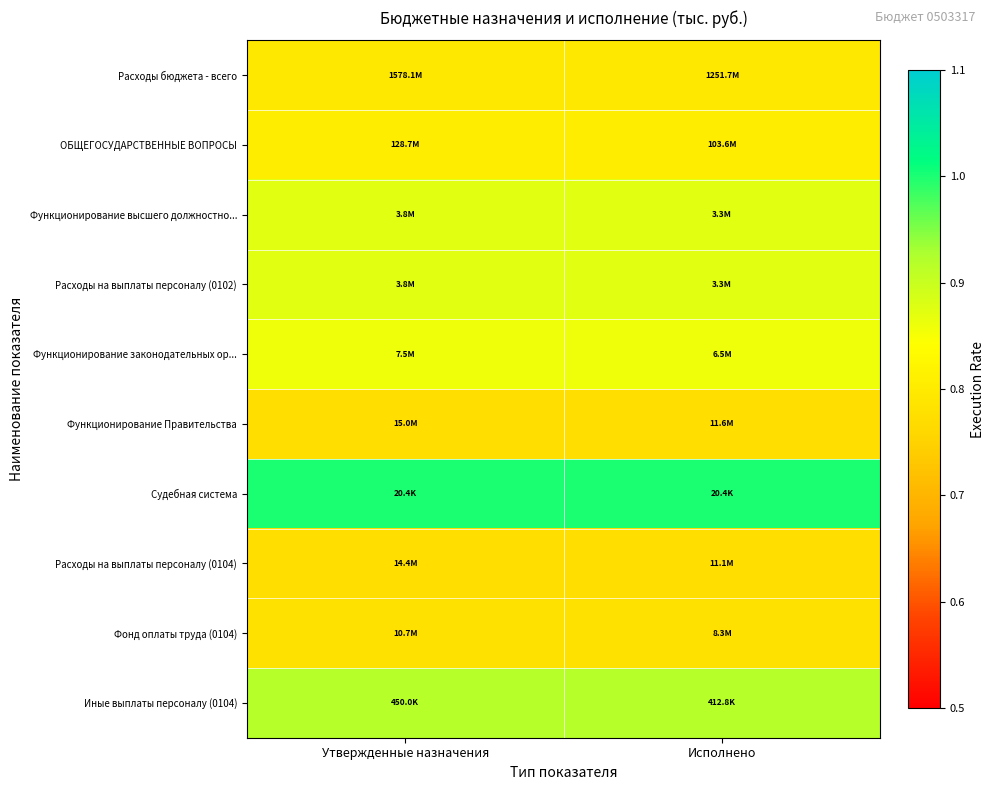

Which label corresponds to the smallest value in the chart?

Утвержденные назначения